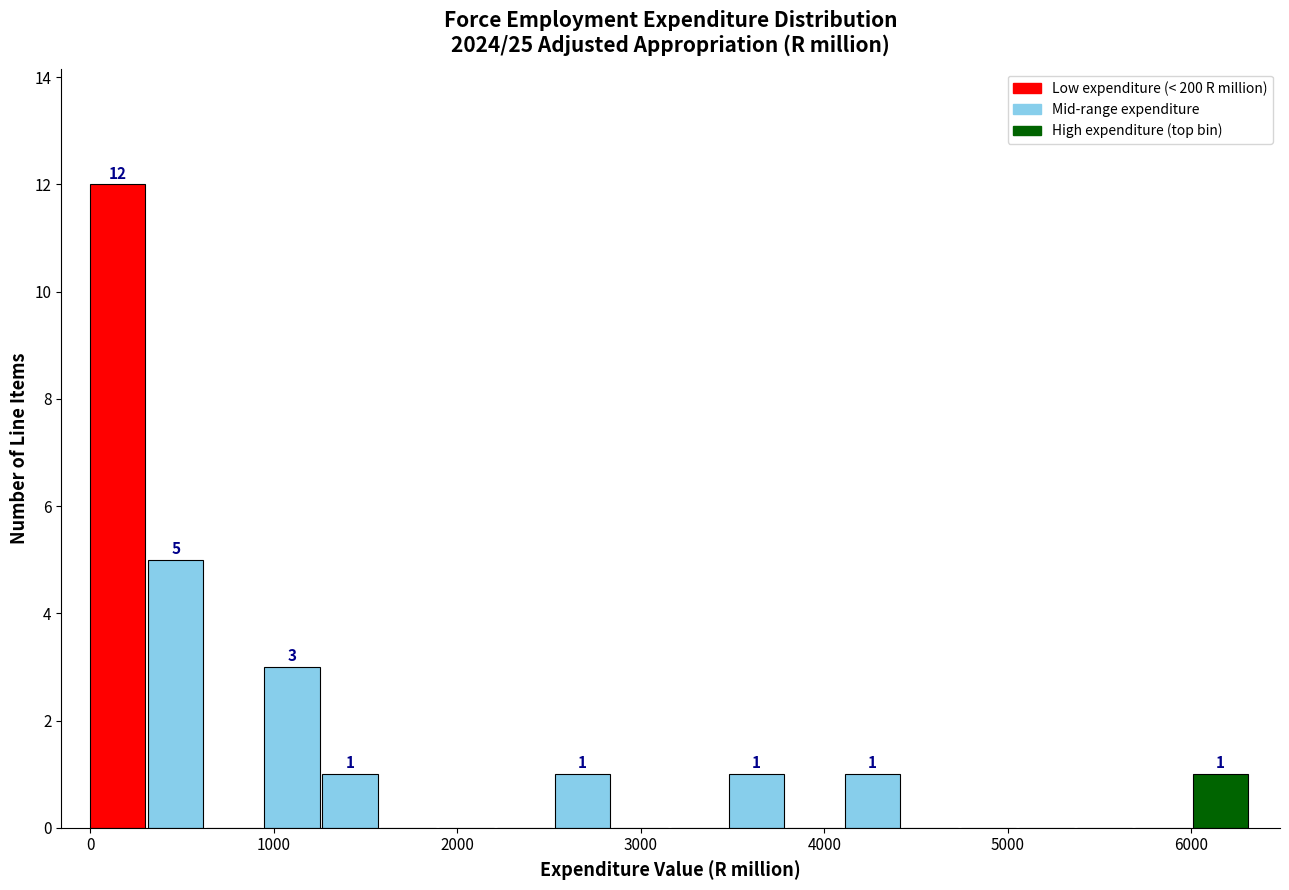

Read against the x-axis, roughly where is the centre of the tallest bar?

200